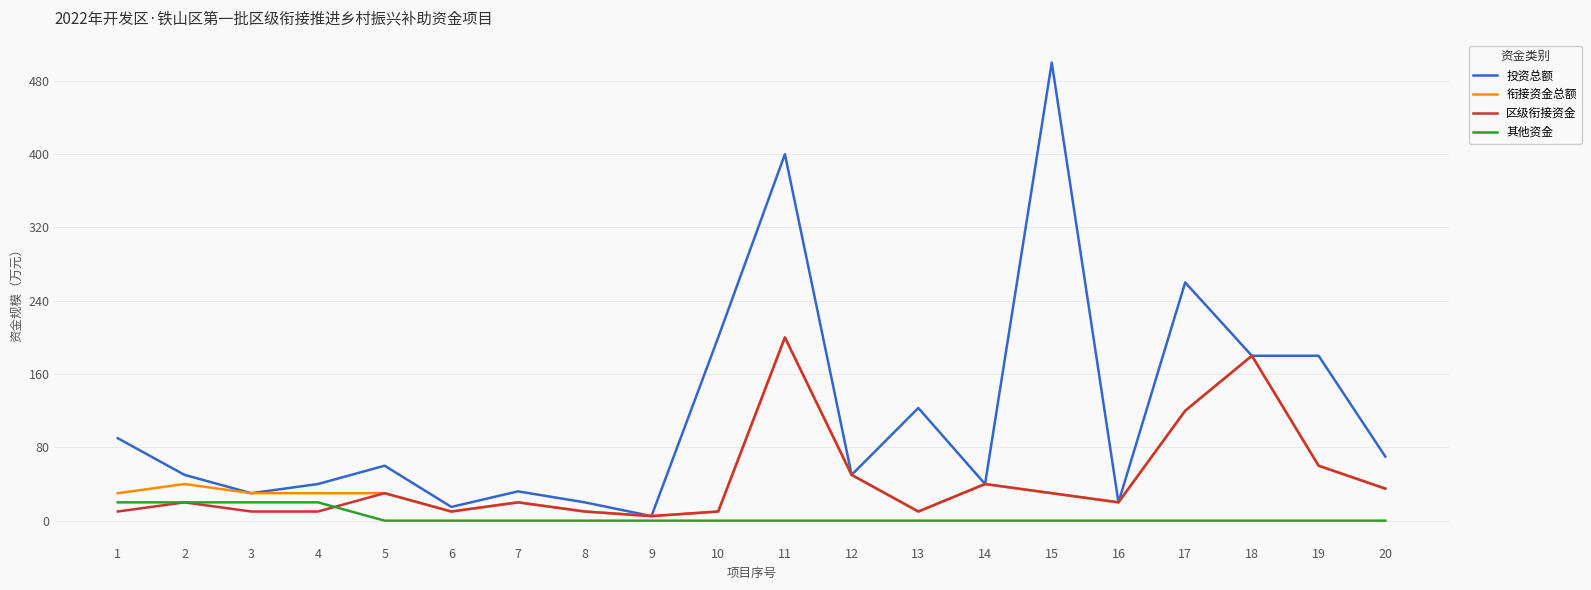

At which label is 投资总额 closest to 252?

17